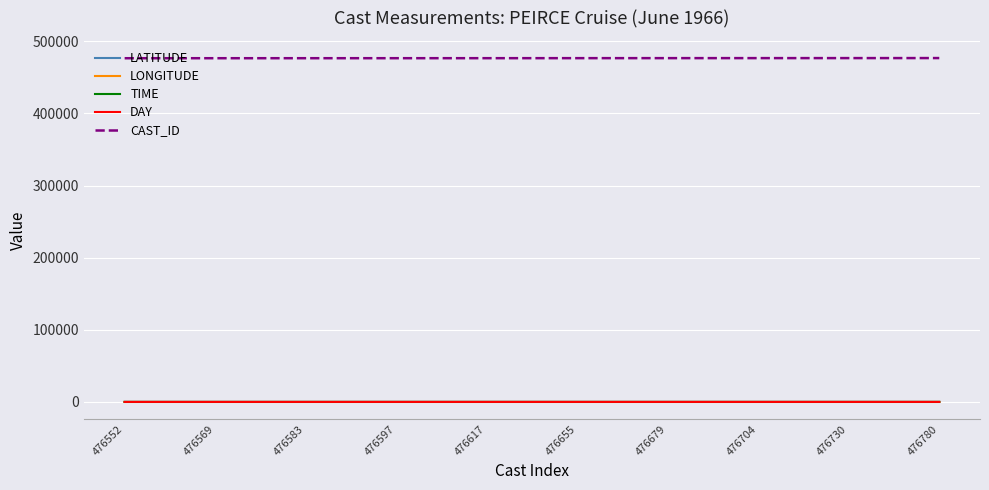

Does the chart have visible grid lines?

Yes